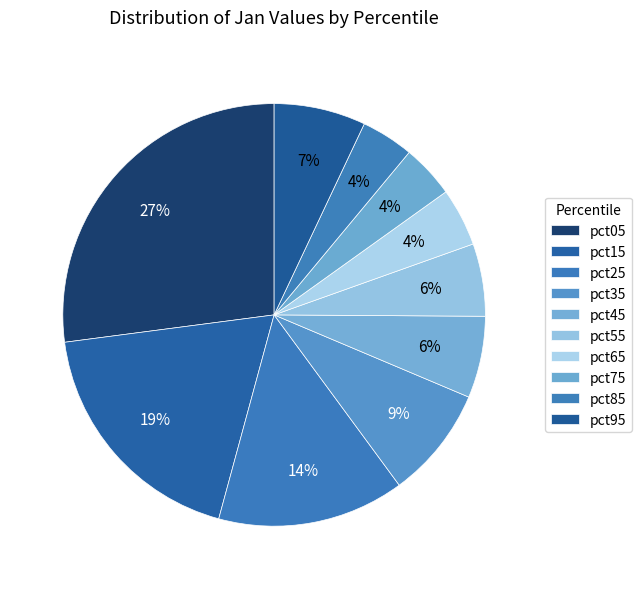

Which category has the biggest portion of the pie?

pct05